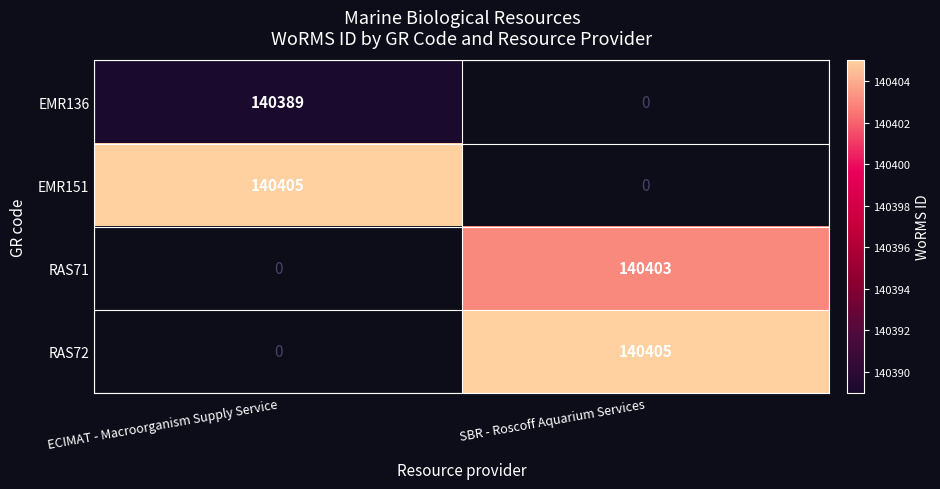

Between ECIMAT - Macroorganism Supply Service and SBR - Roscoff Aquarium Services, which is larger?

SBR - Roscoff Aquarium Services